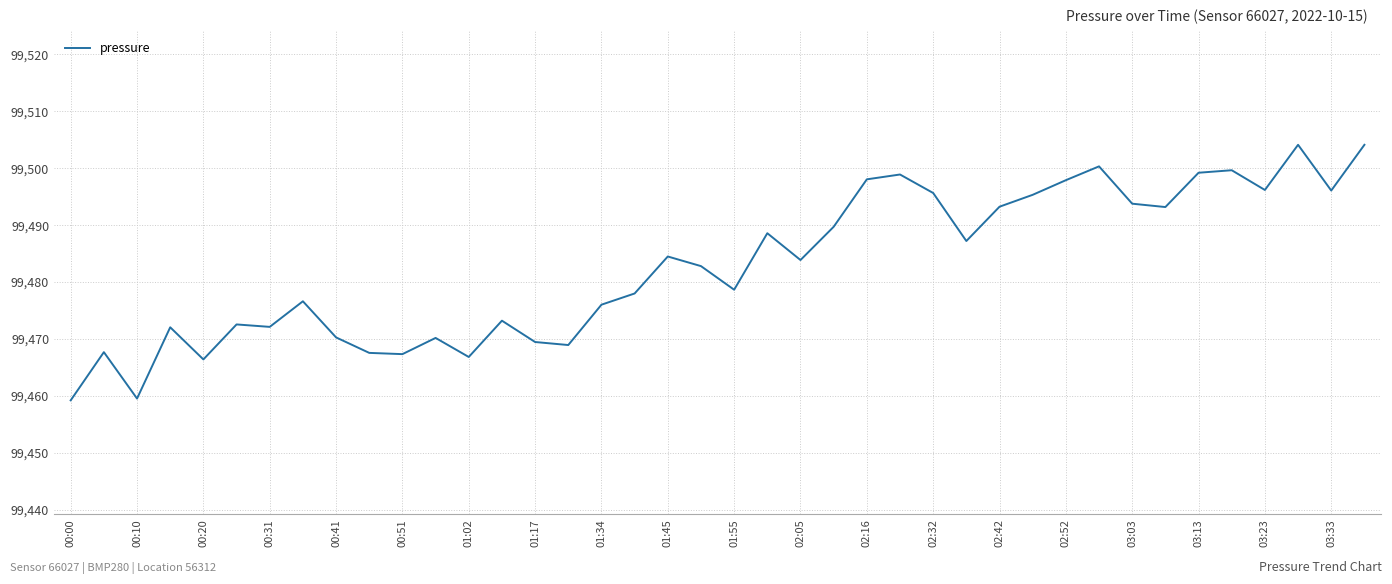

Is this an area chart (filled region under the line)?

No